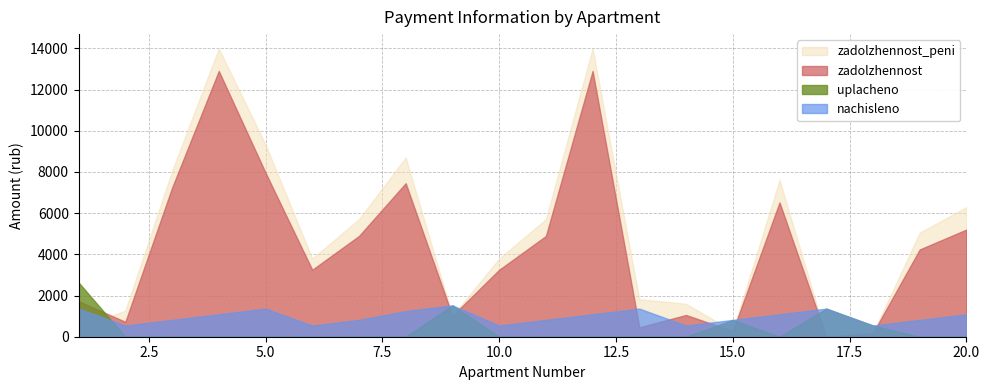

Does the chart have visible grid lines?

Yes